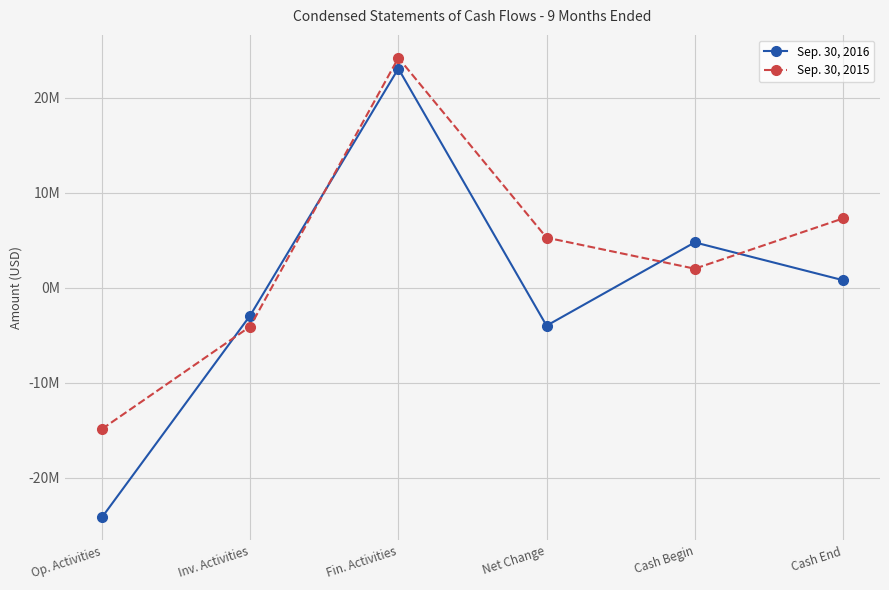

What is the value of the Sep. 30, 2015 point at the 3rd from the left?

24199434